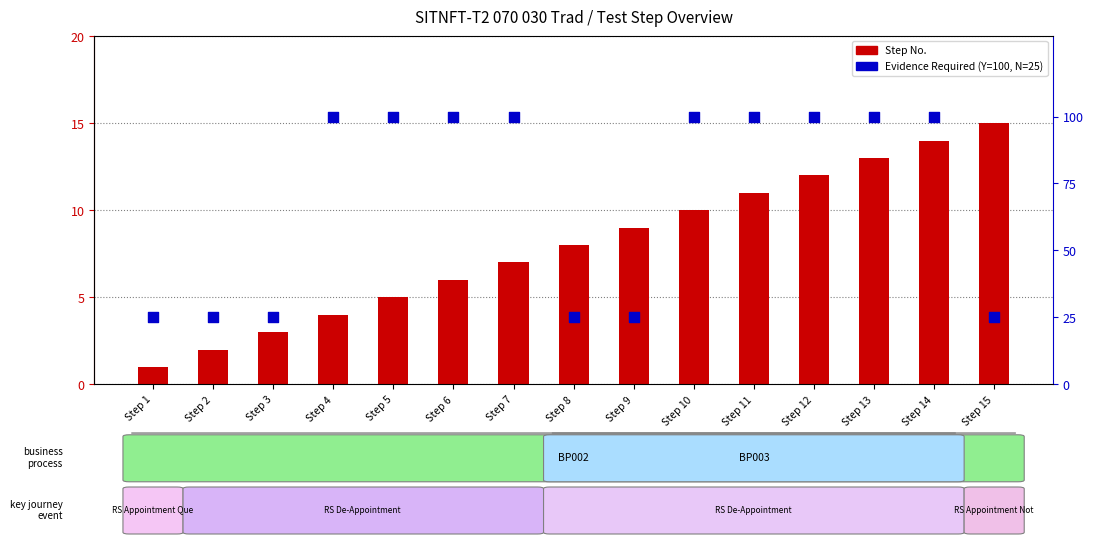

What are all the series names shown in the legend?

Step No., Evidence Required